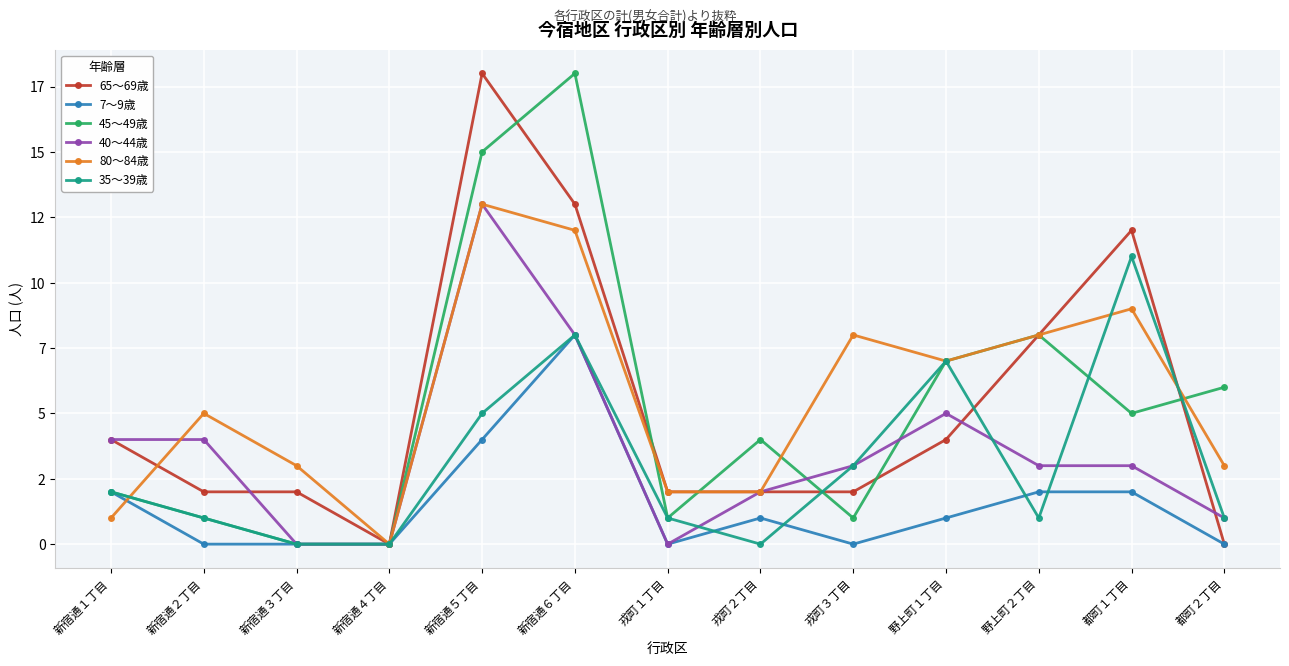

What is the difference between the maximum and second lowest values in the 7〜9歳 series?

8